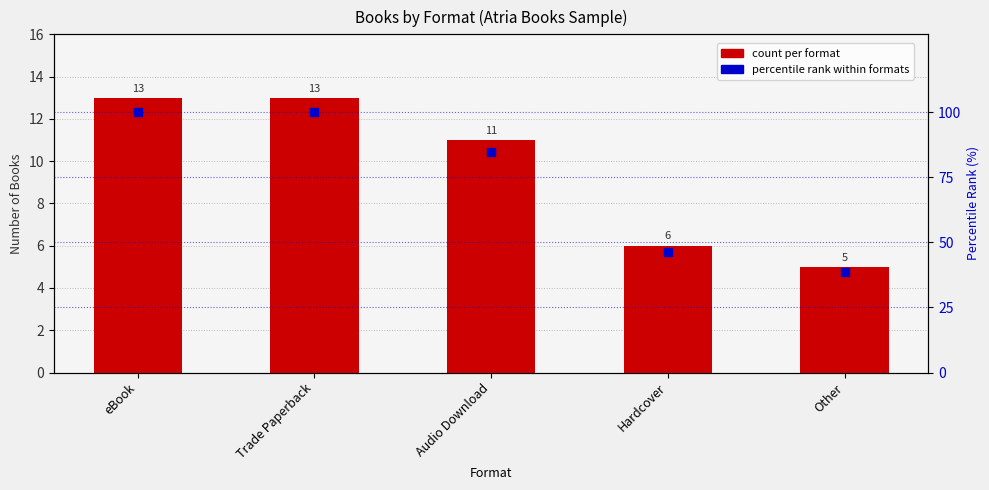

What is the total value across all series at Audio Download?

95.6